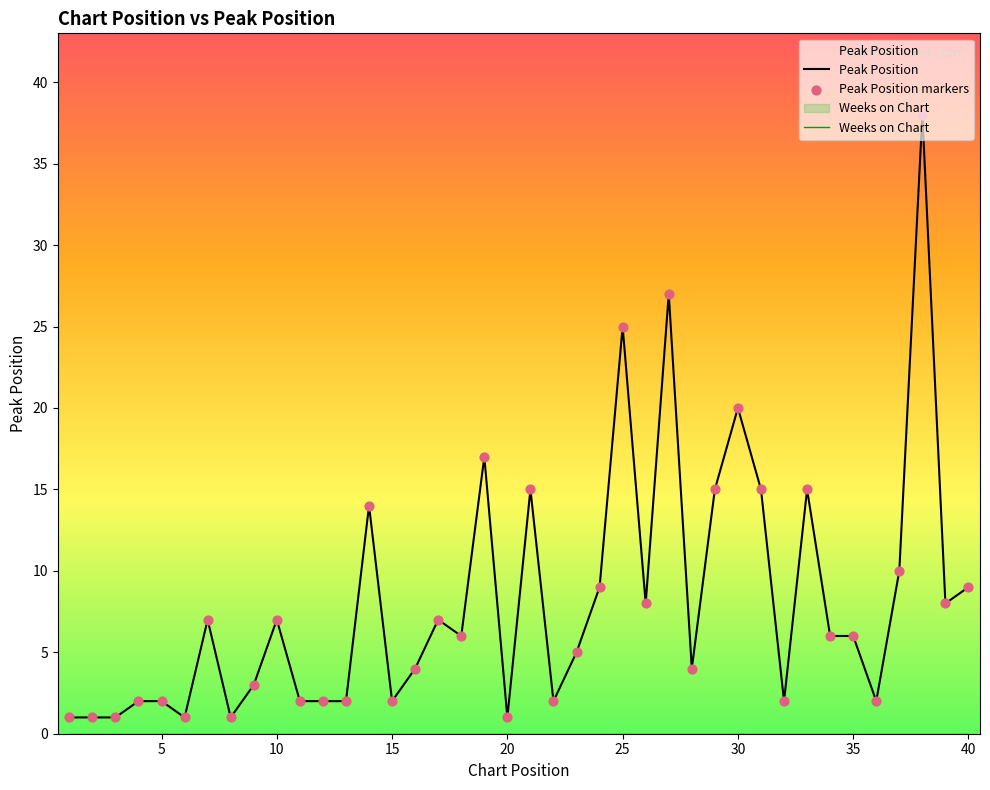

Between 24 and 16, which is larger?

24